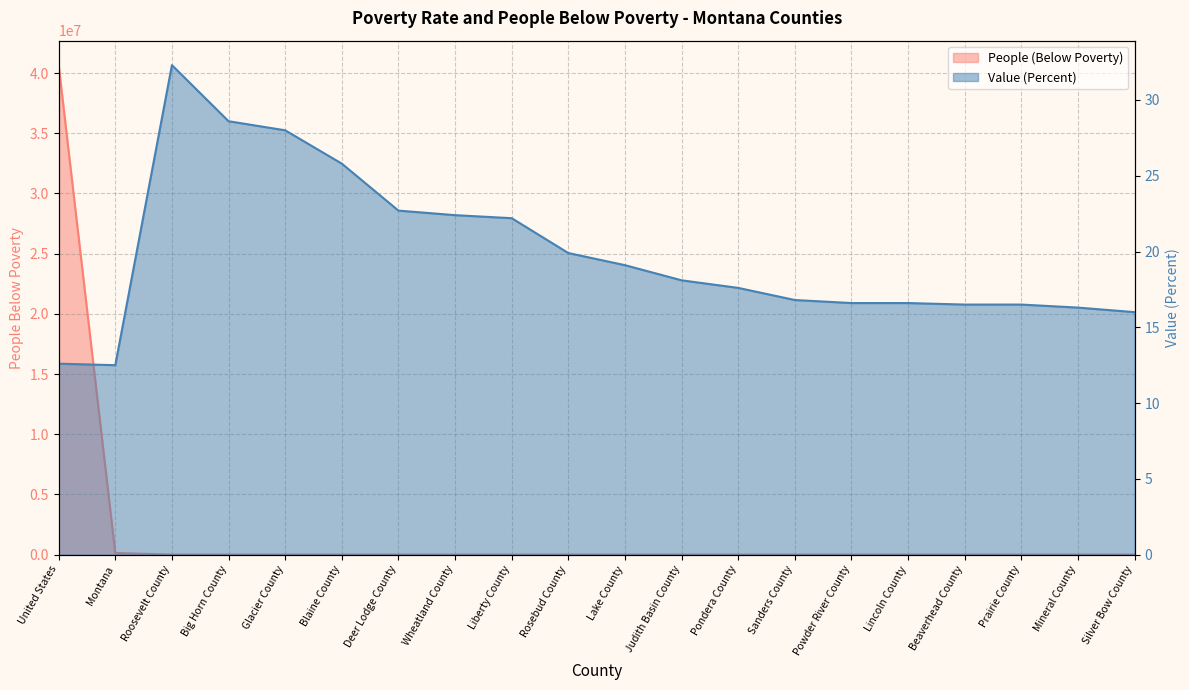

At which category is the sum across all series the highest?

United States